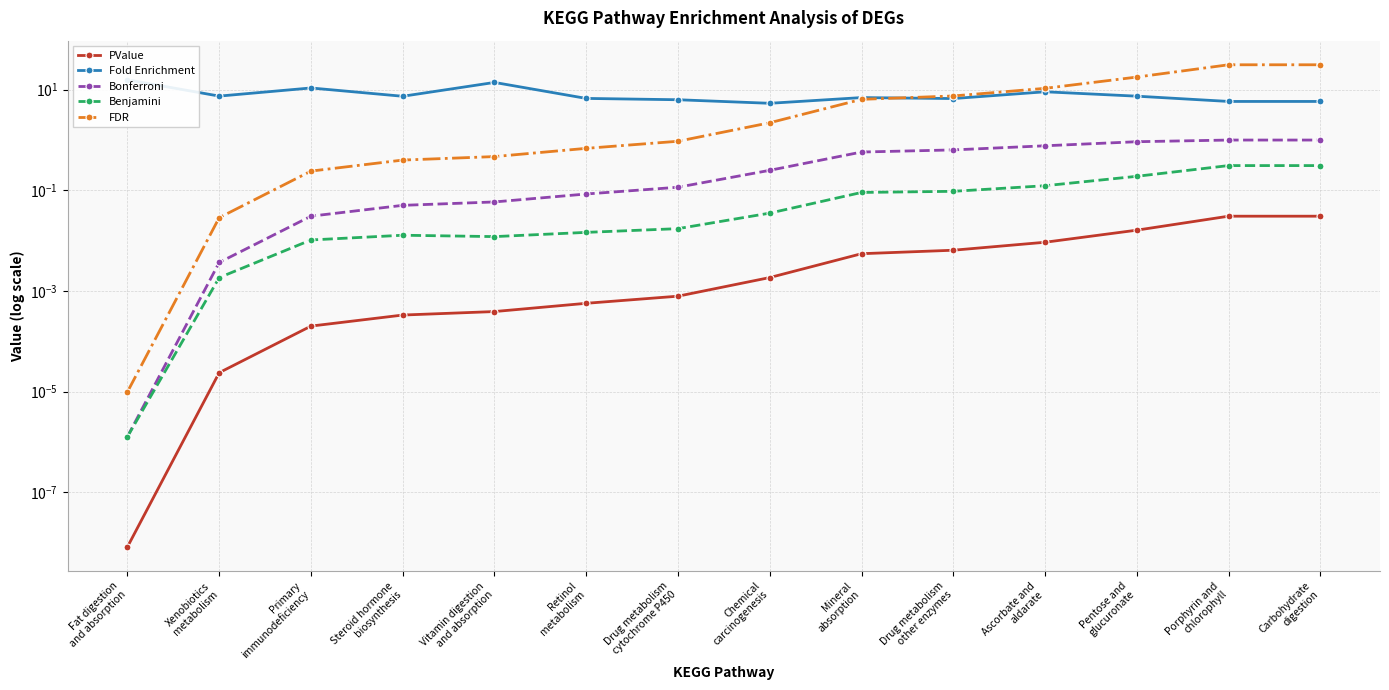

What is the average value of the Fold Enrichment series?

8.2